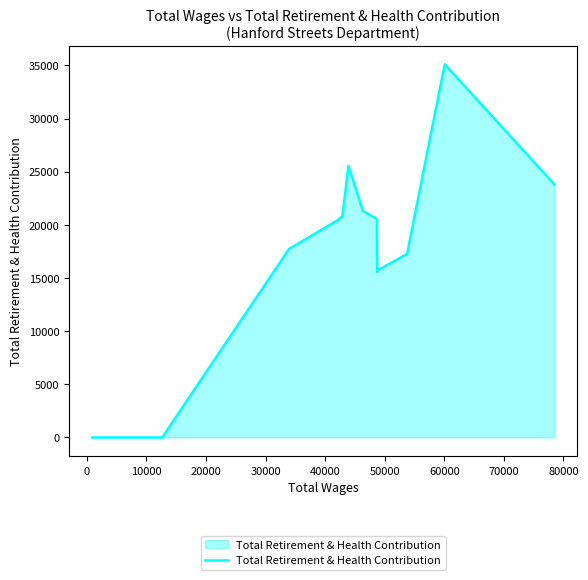

What is the difference between the maximum and minimum values?

35096